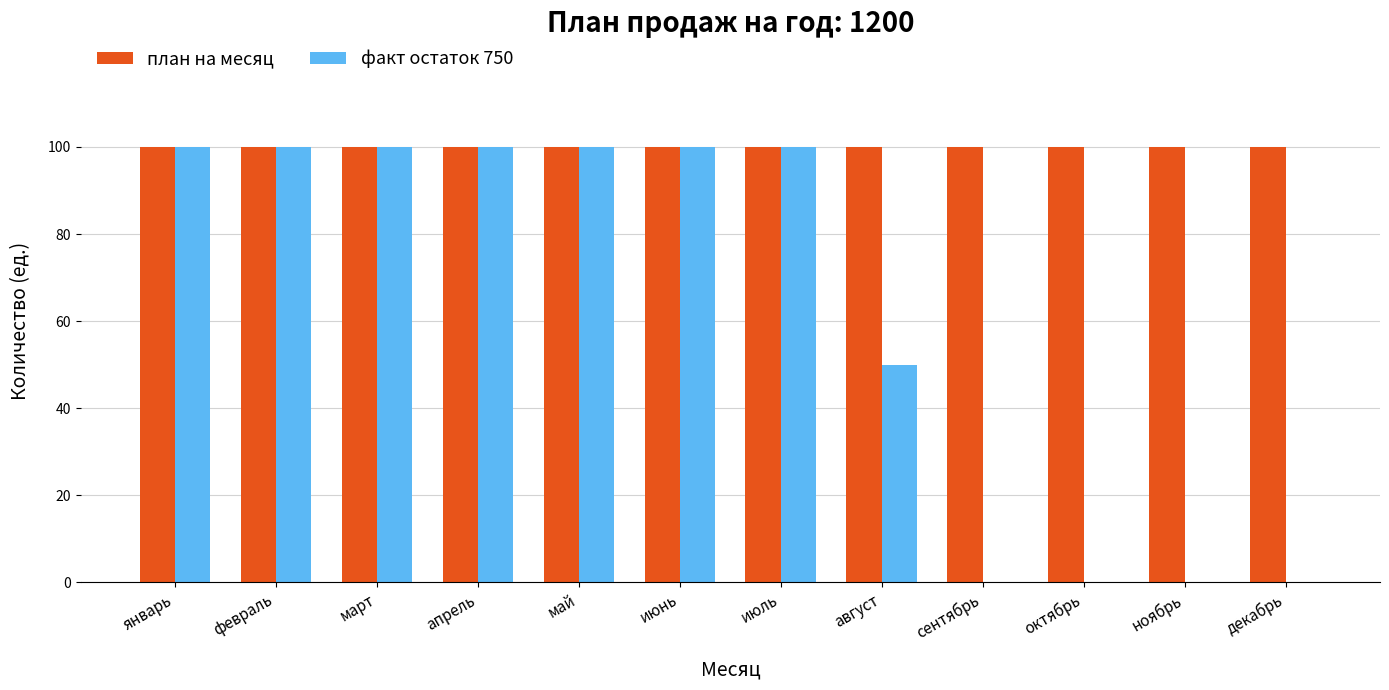

Which series has the largest total across all categories?

план на месяц